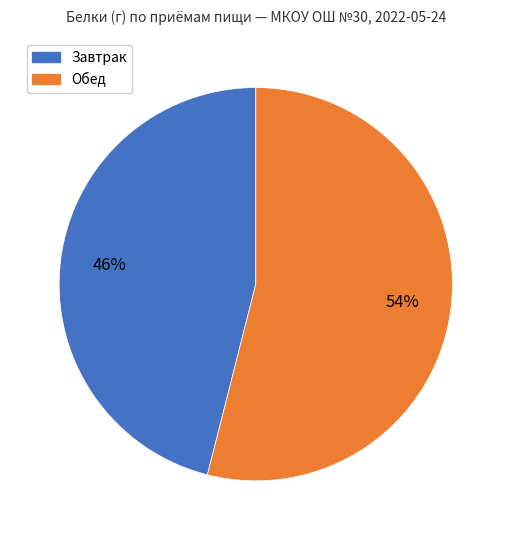

Is there a majority slice in this chart?

Yes